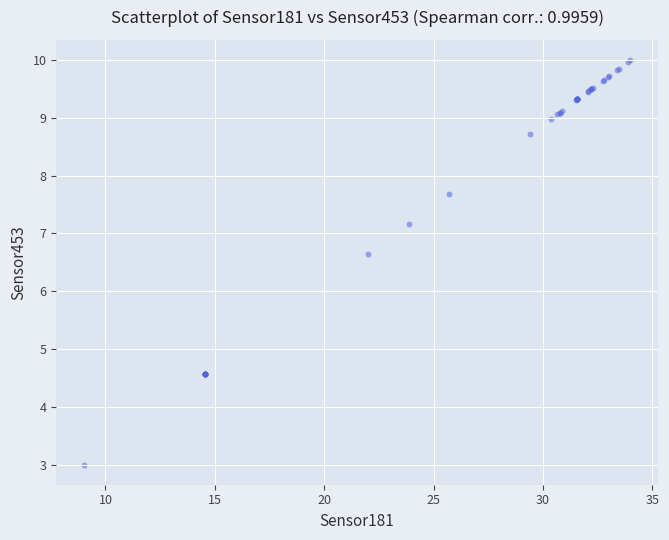

What Y value in the scatter plot is closest to 6?

6.6